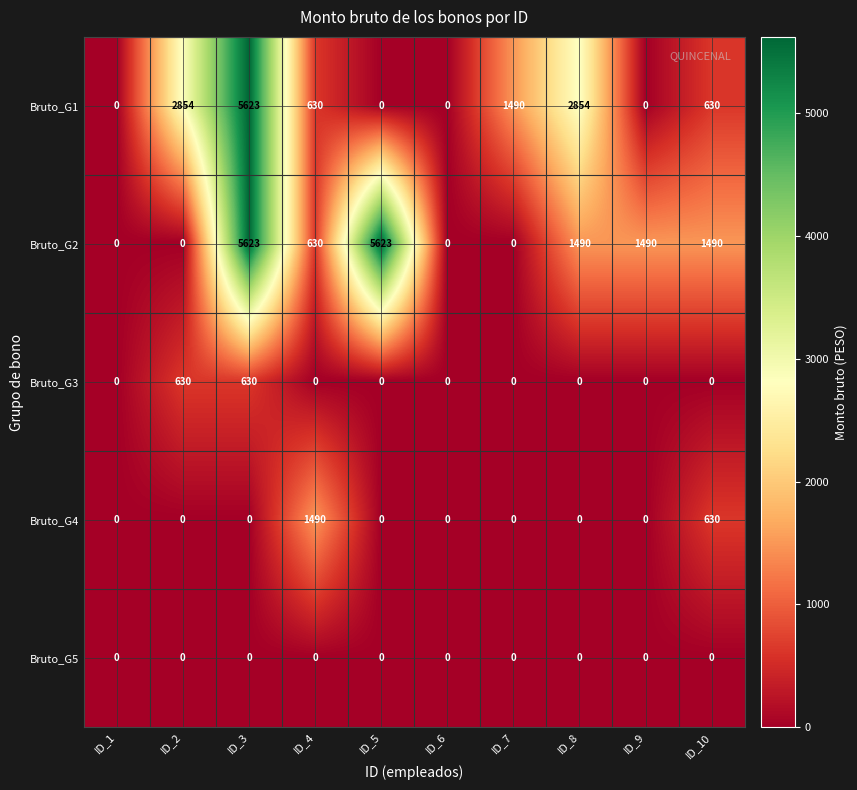

At which category is the sum across all series the highest?

ID_3